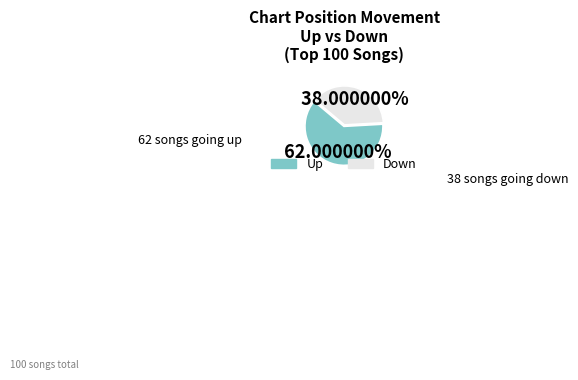

Is there a majority slice in this chart?

Yes